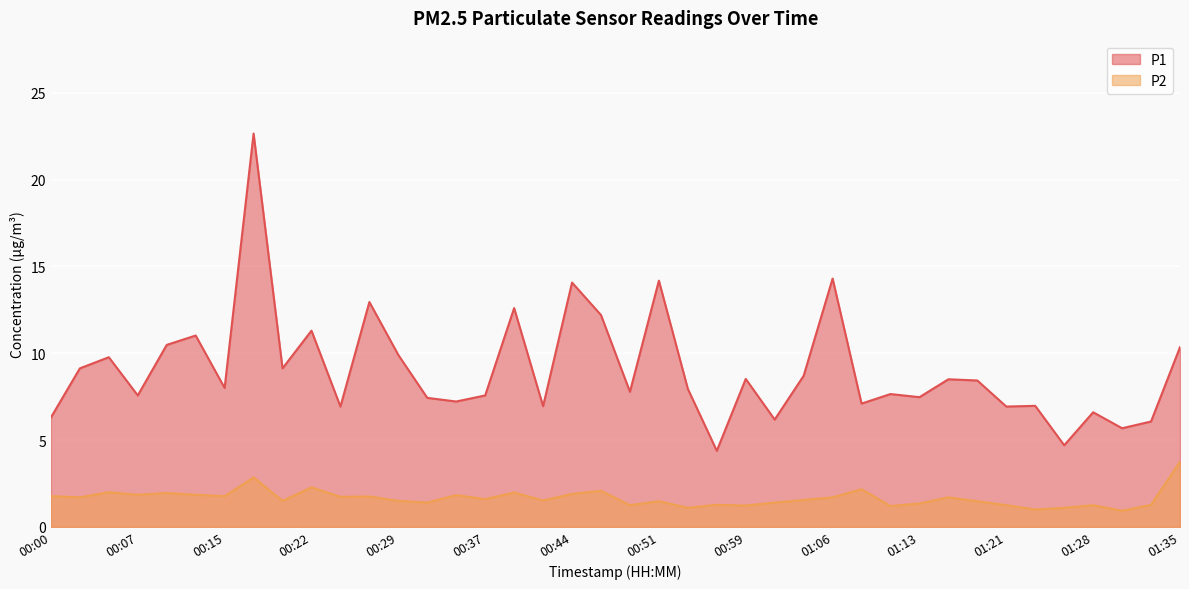

Which series changed the most between 00:24 and 01:01?

P1